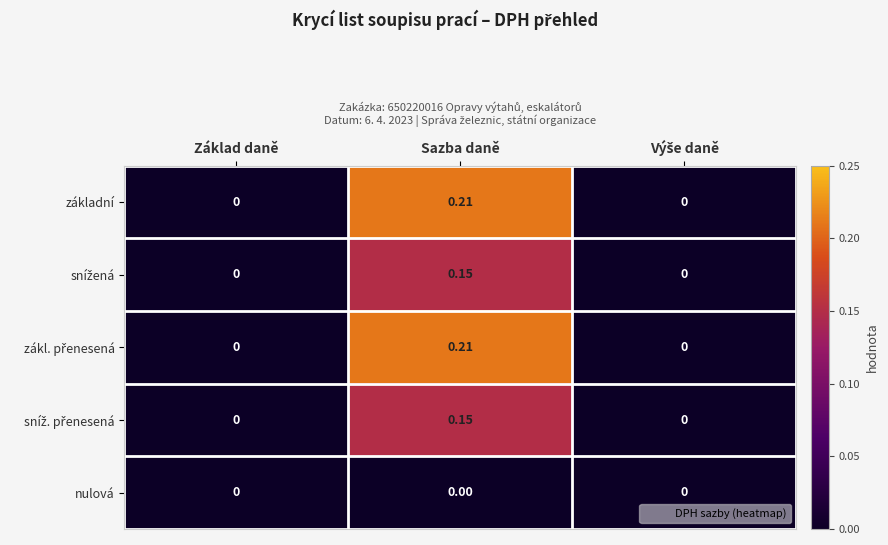

Count the number of categories in the chart.

3